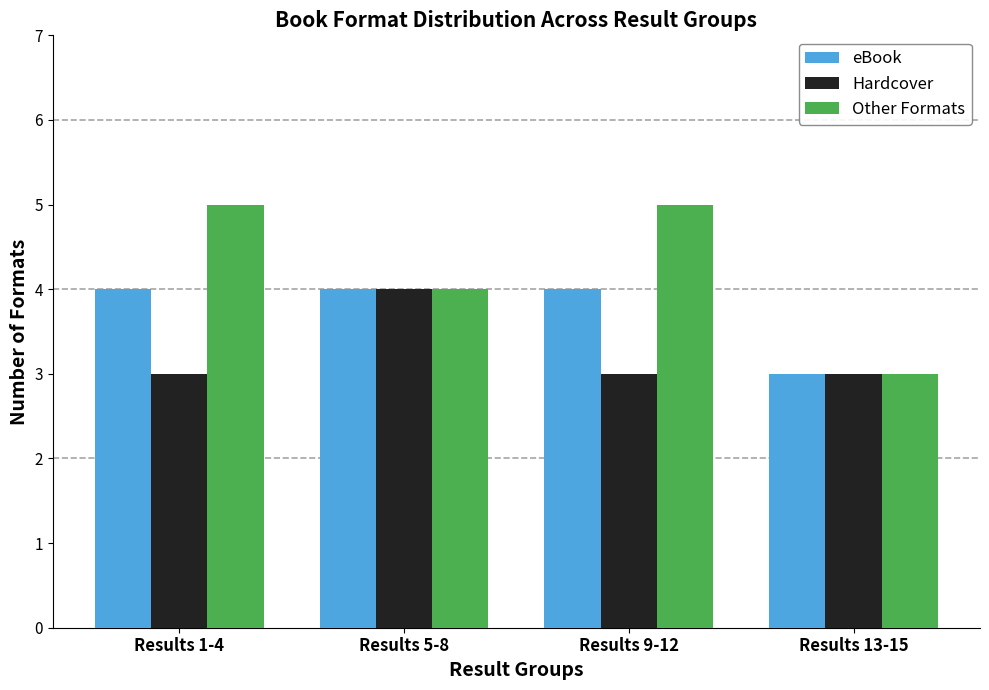

What is the label of the 1st bar from the right?

Results 13-15